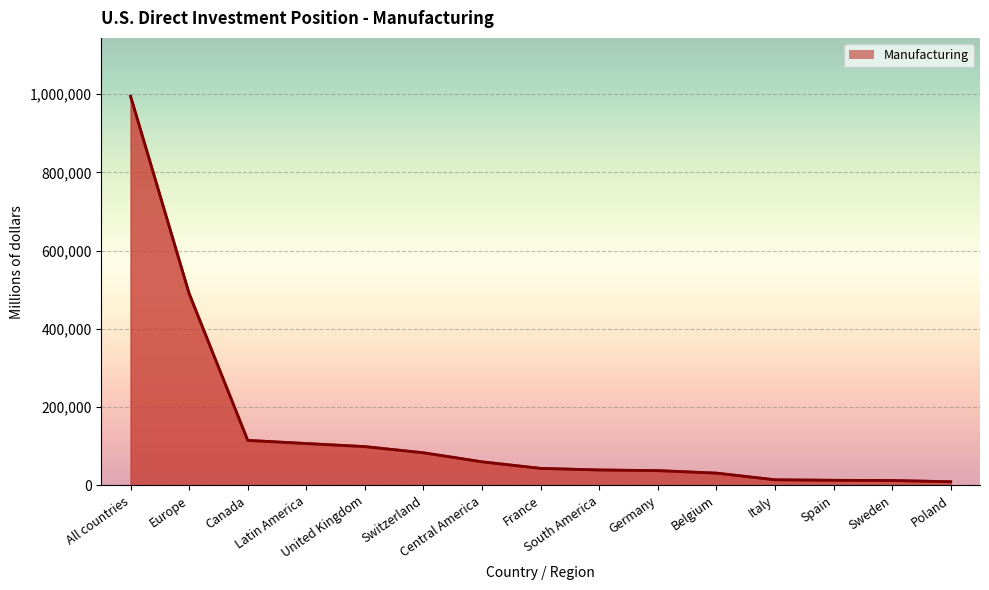

Which category has the lowest value across all series?

Poland